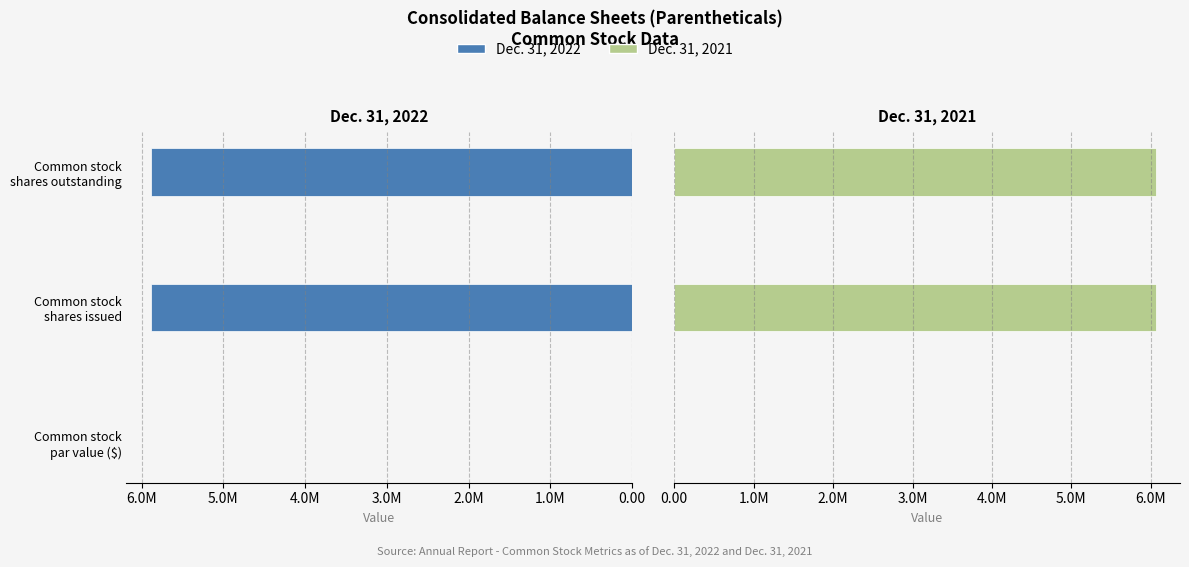

Is the value of Dec. 31, 2021 at Common stock shares issued greater than the value of Dec. 31, 2022 at Common stock par value ($)?

Yes